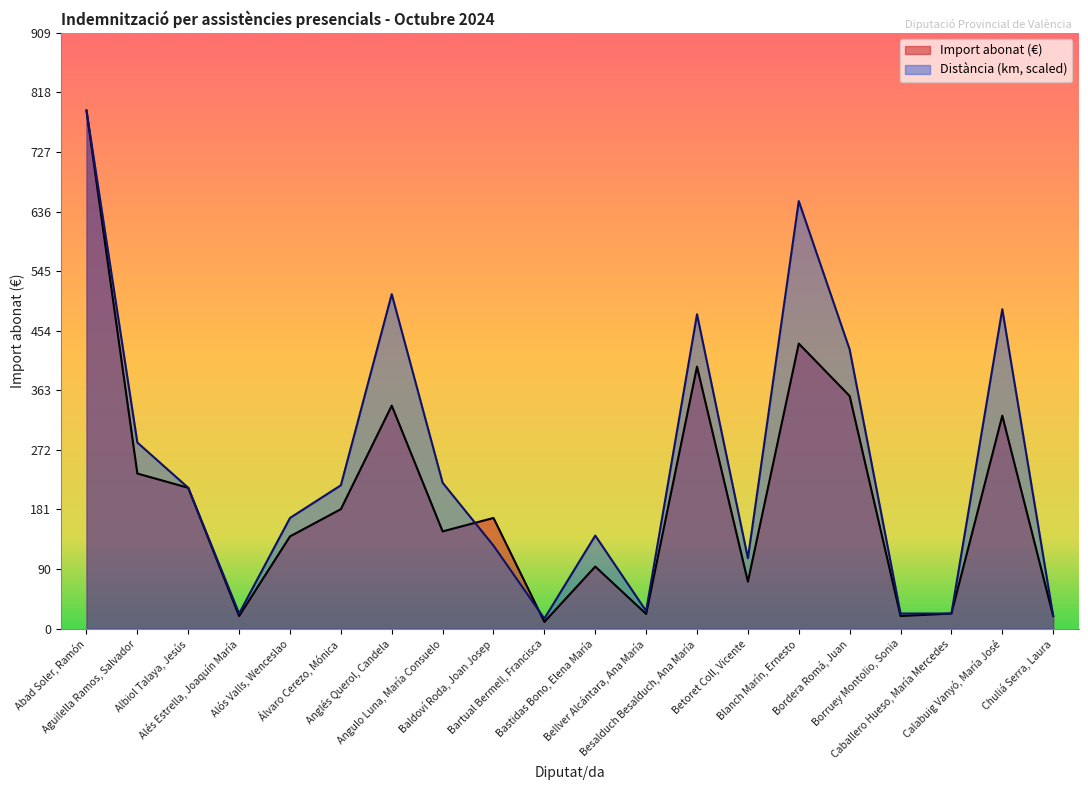

List the series in order of their overall mean, highest first.

Distància (km, scaled), Import abonat (€)